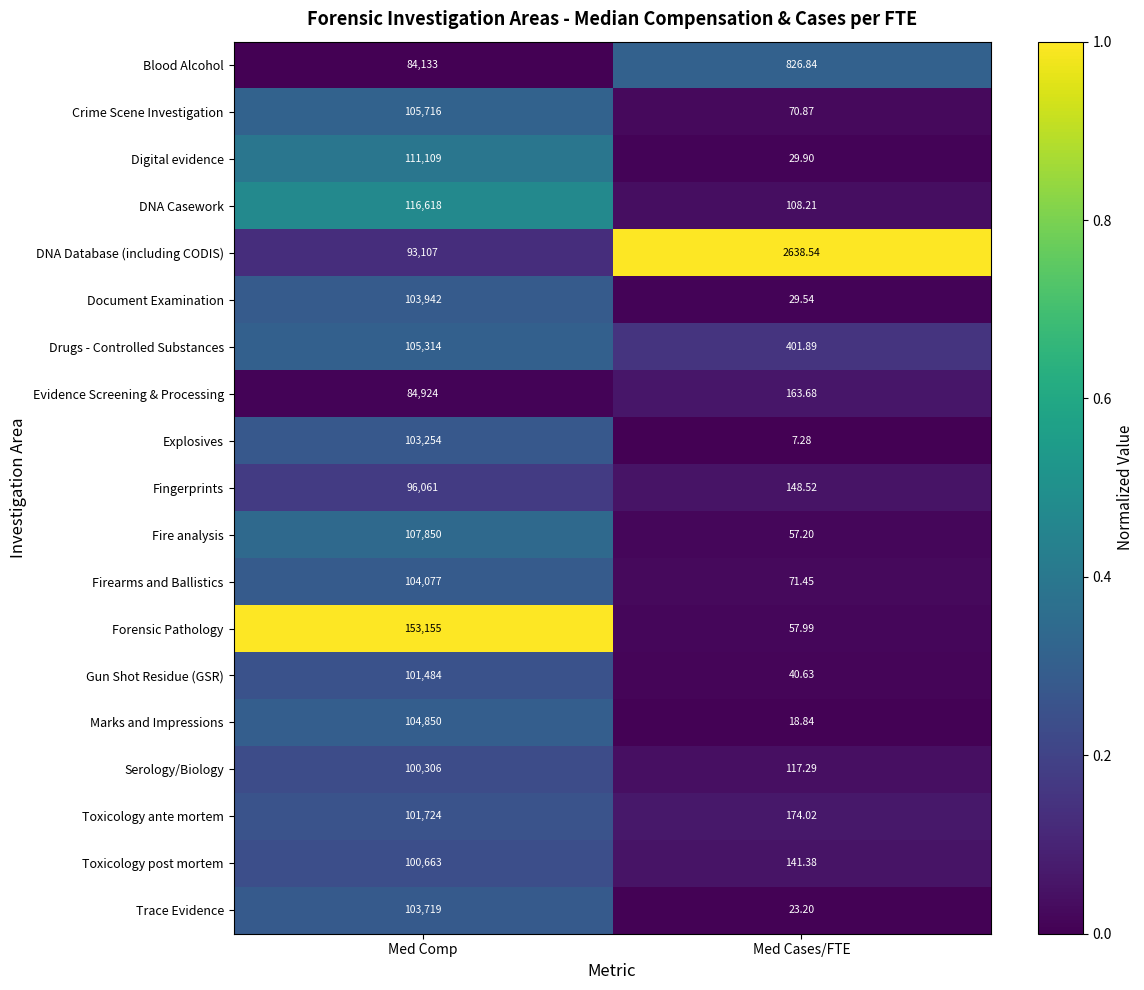

Which series changed the most between Med Comp and Med Cases/FTE?

Forensic Pathology